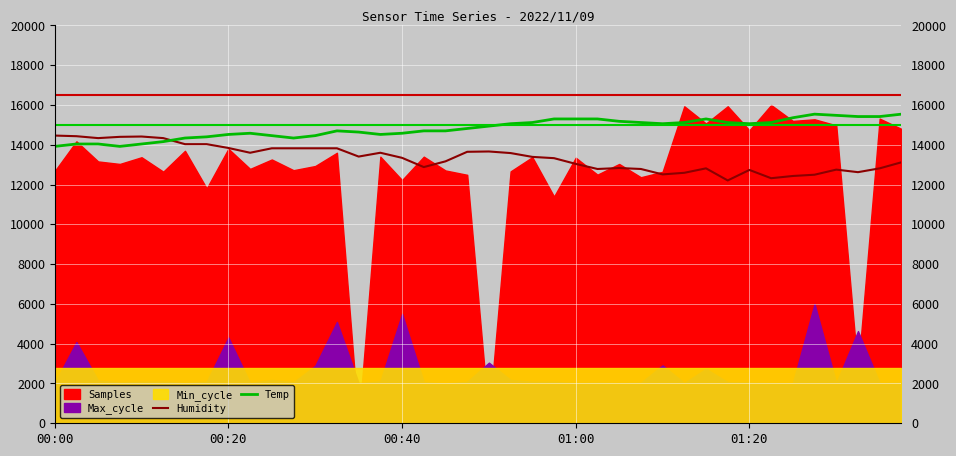

What is the maximum value for Humidity?

14464